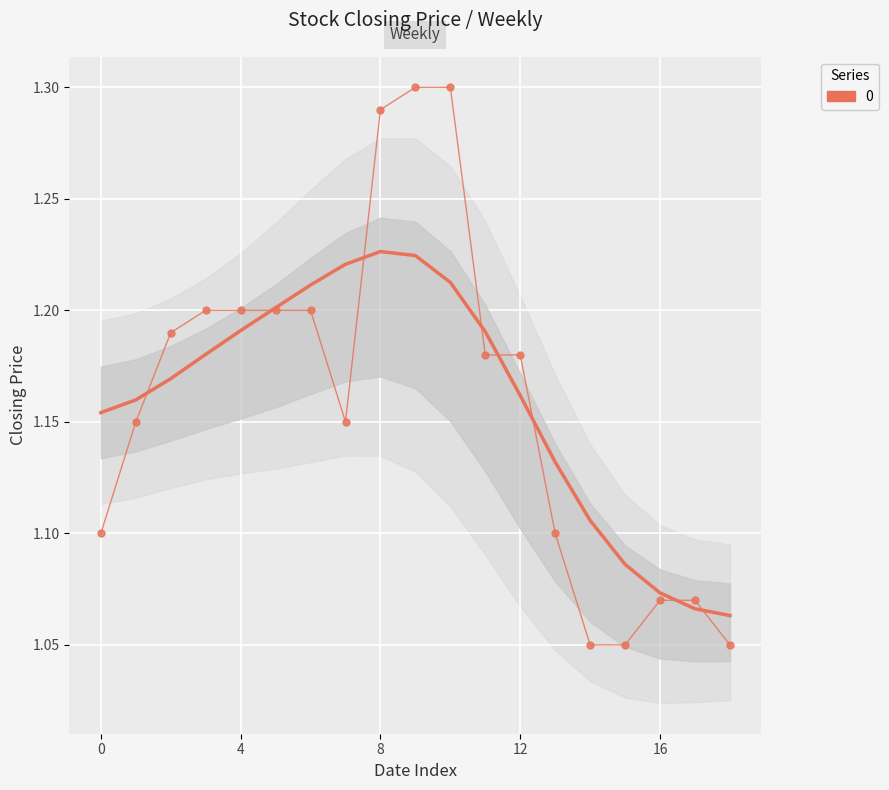

What is the approximate value of Closing at 11?

1.2